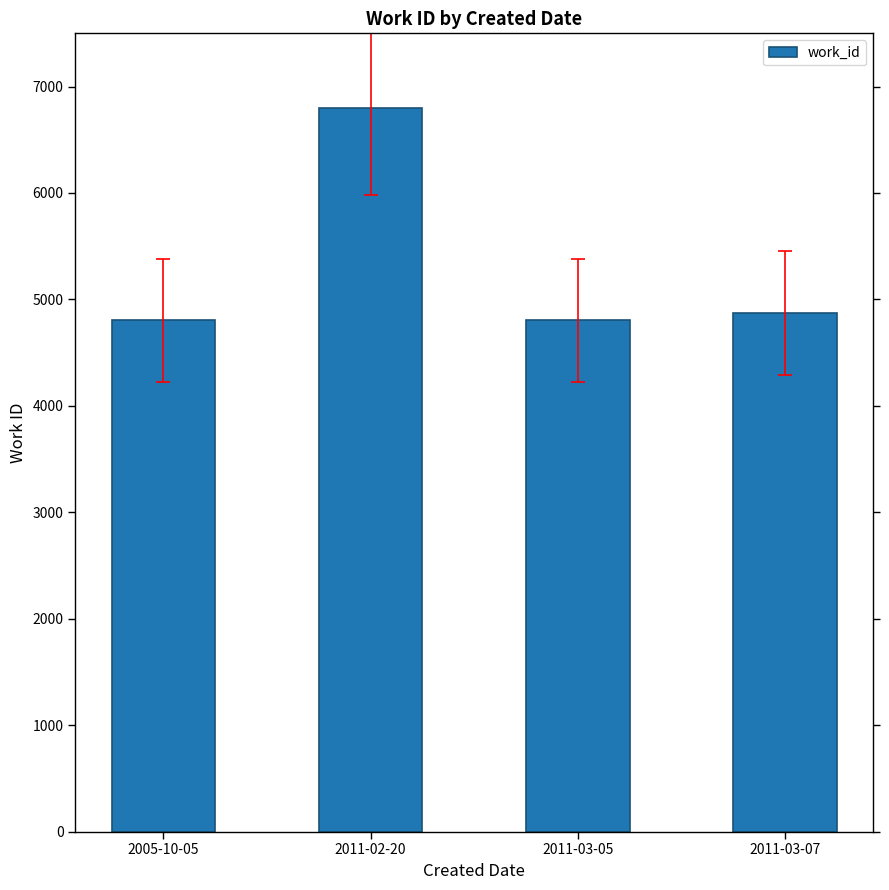

Reading left to right, what are all the values shown in this chart?

2005-10-05=4803	2011-02-20=6797	2011-03-05=4803	2011-03-07=4873